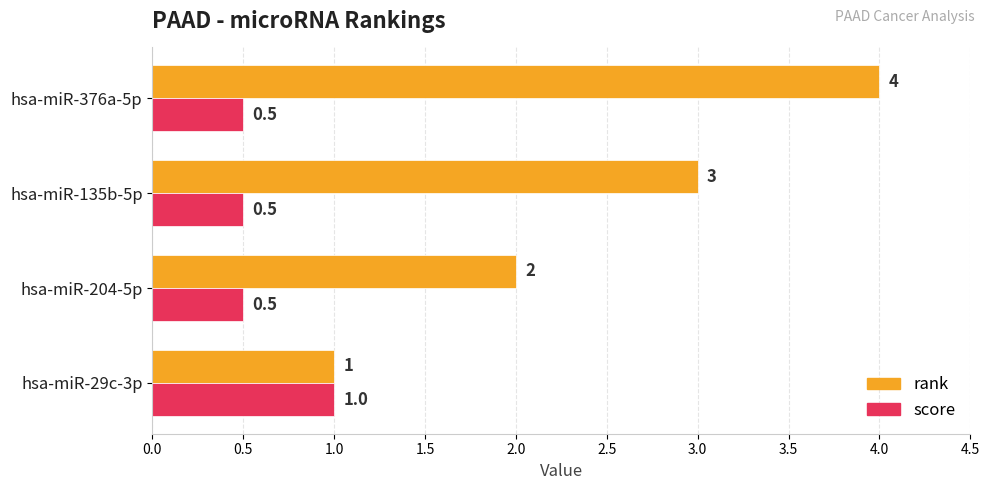

Which series has the largest total across all categories?

rank